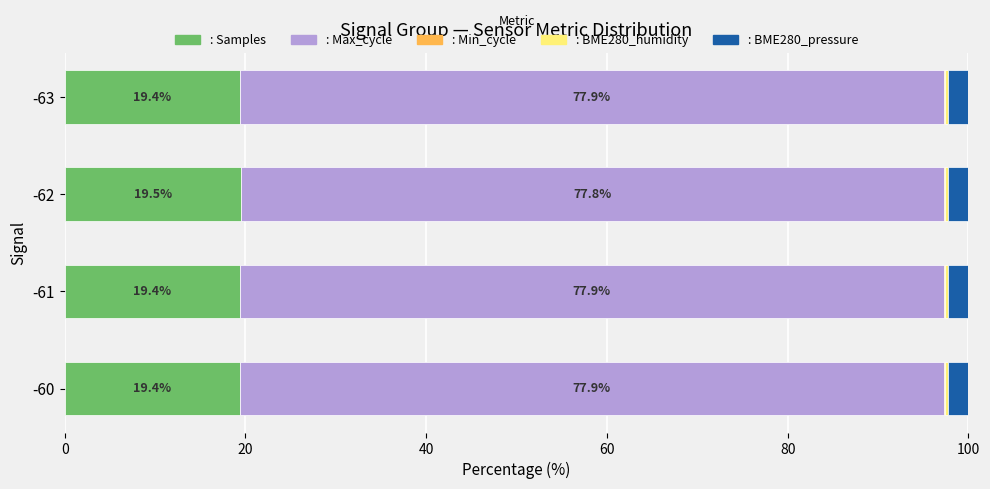

How many data points does each series have?

4